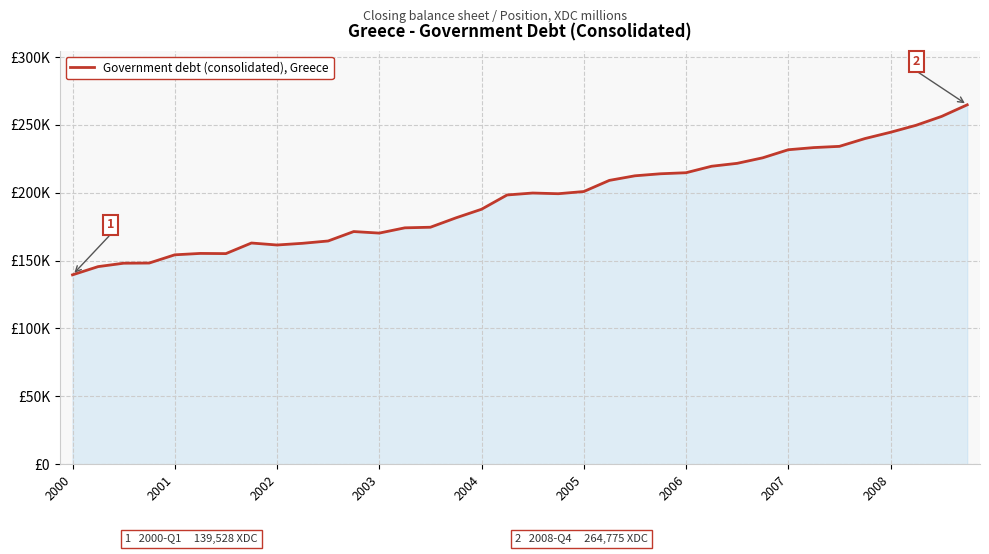

Does the chart have visible grid lines?

Yes